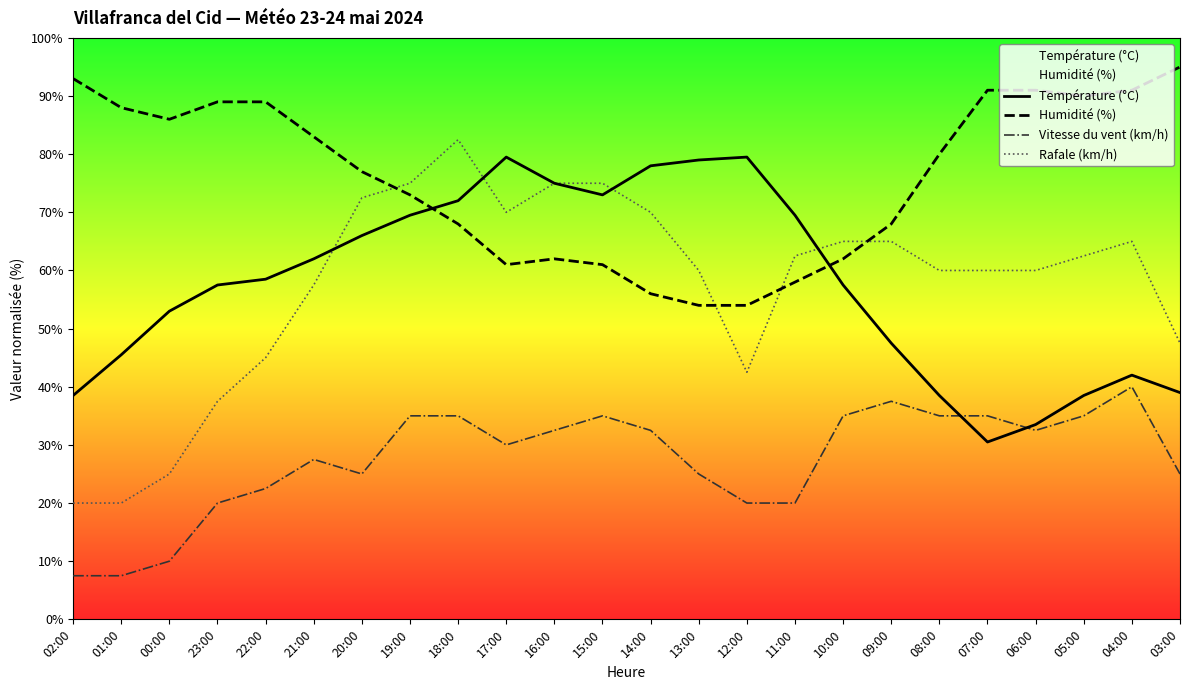

What is the difference between the second highest and minimum values in the Température (°C) series?

49.0